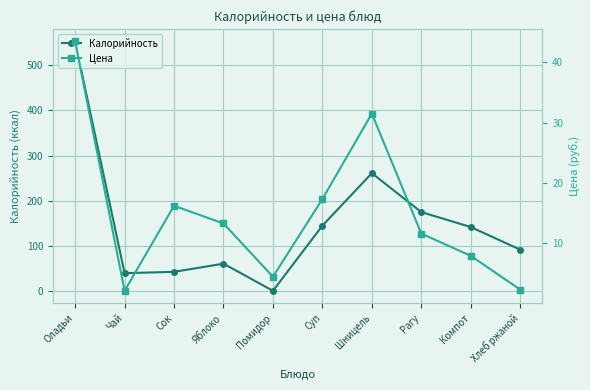

Between Оладьи and Яблоко, which series saw the biggest shift?

Калорийность